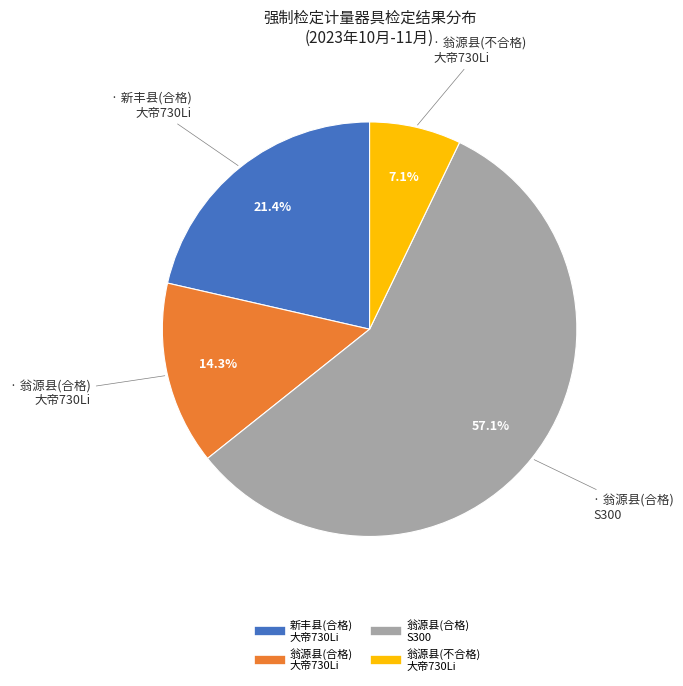

Is there any slice that represents more than half of the pie?

Yes